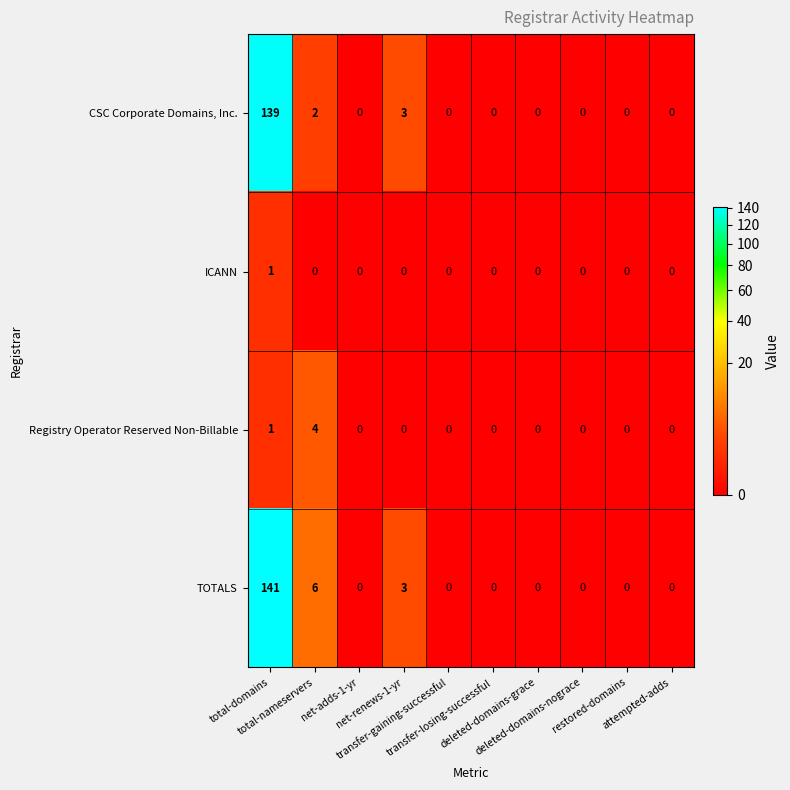

List the series in order of their peak value, lowest first.

ICANN, Registry Operator Reserved Non-Billable, CSC Corporate Domains, Inc., TOTALS